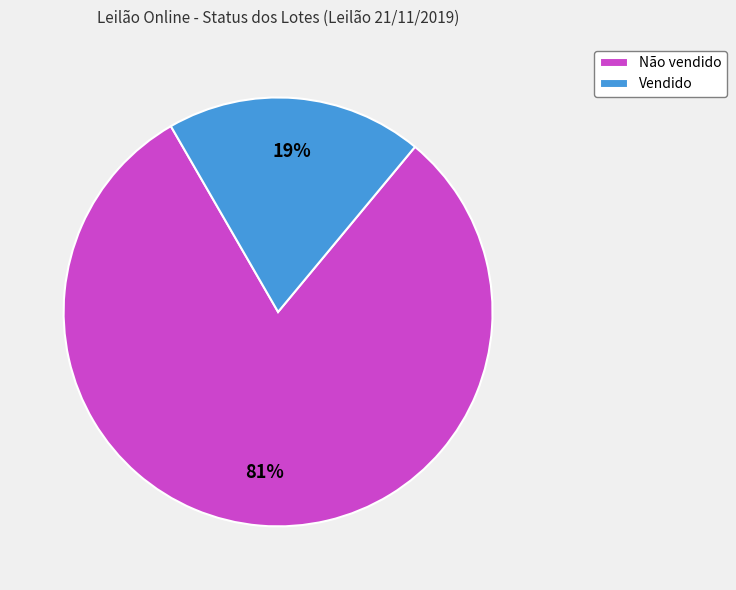

Between Não vendido and Vendido, which is larger?

Não vendido